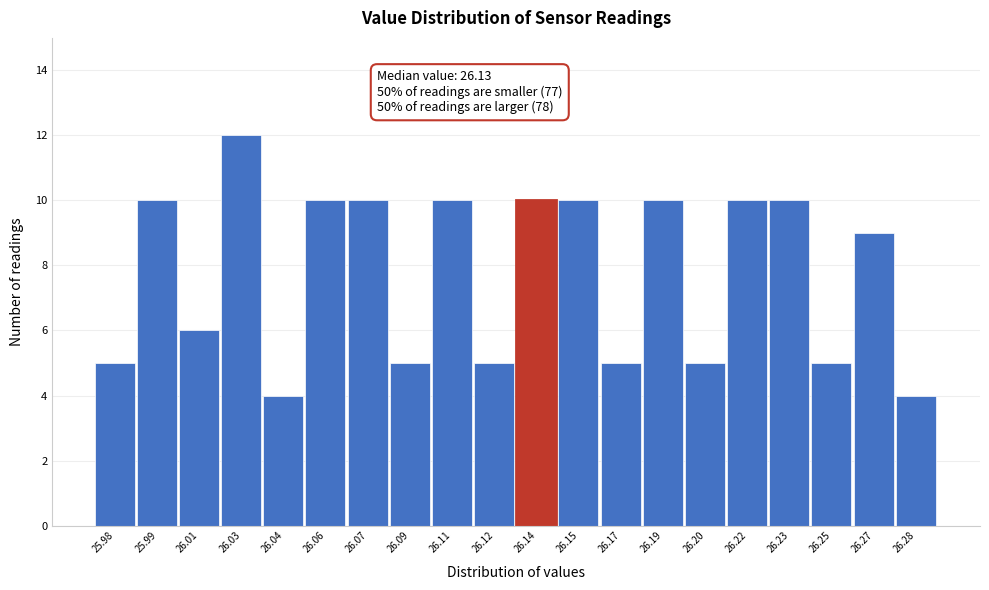

Reading left to right, what are all the values shown in this chart?

5	10	6	12	4	10	10	5	10	5	10	10	5	10	5	10	10	5	9	4